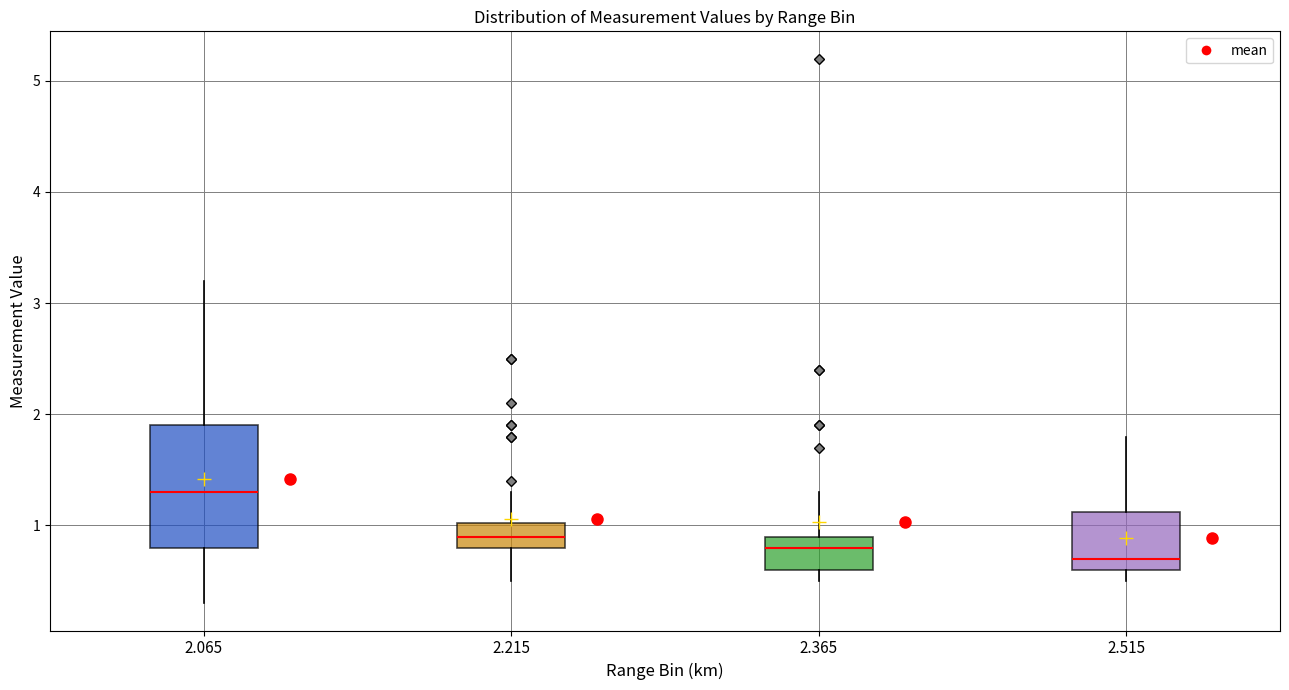

Where does the median line of the box at x = 2.065 sit on the y-axis? The values are not printed on the chart, so give them approximately, as read against the axis.

1.3